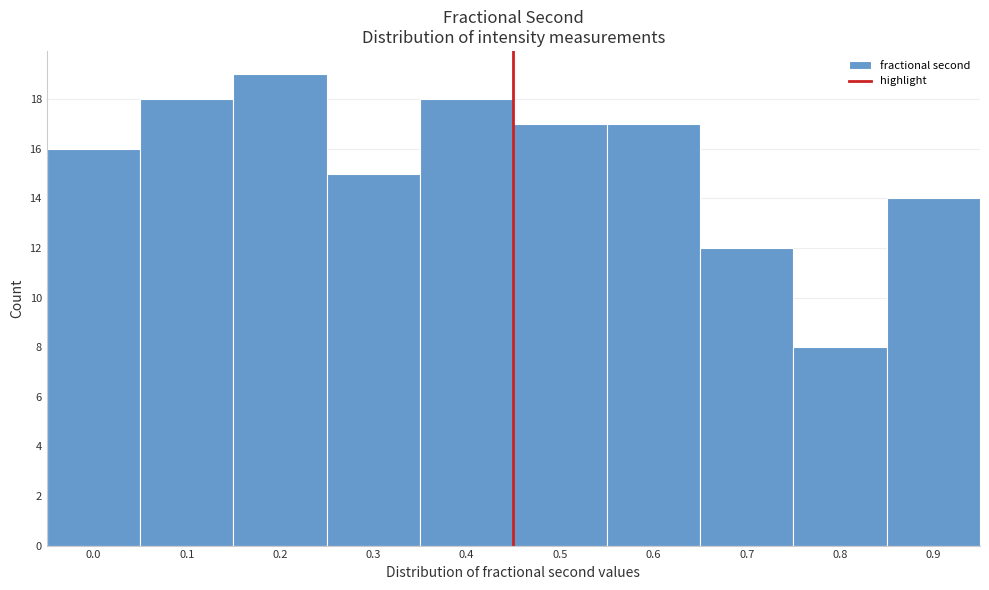

Reading left to right, transcribe all the data shown in this chart.

16	18	19	15	18	17	17	12	8	14